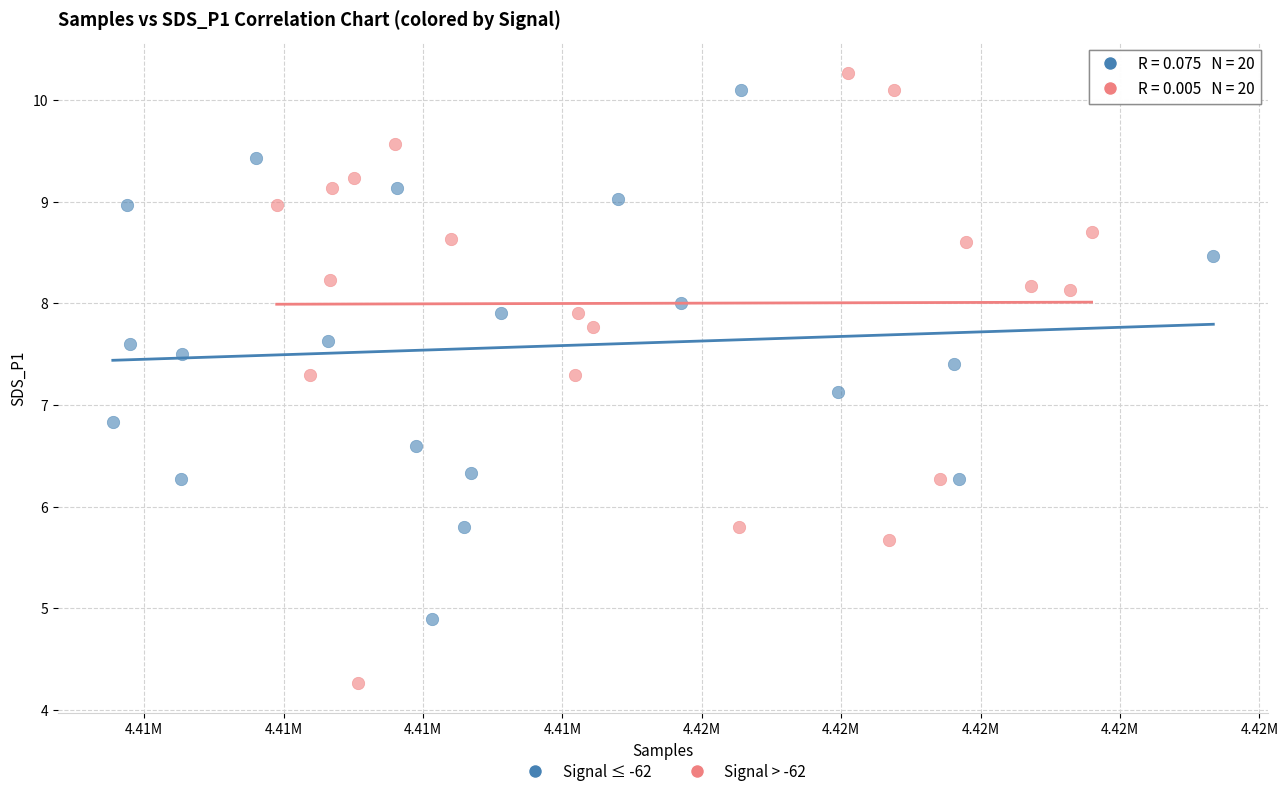

What are all the series names shown in the legend?

Signal ≤ -62, Signal > -62